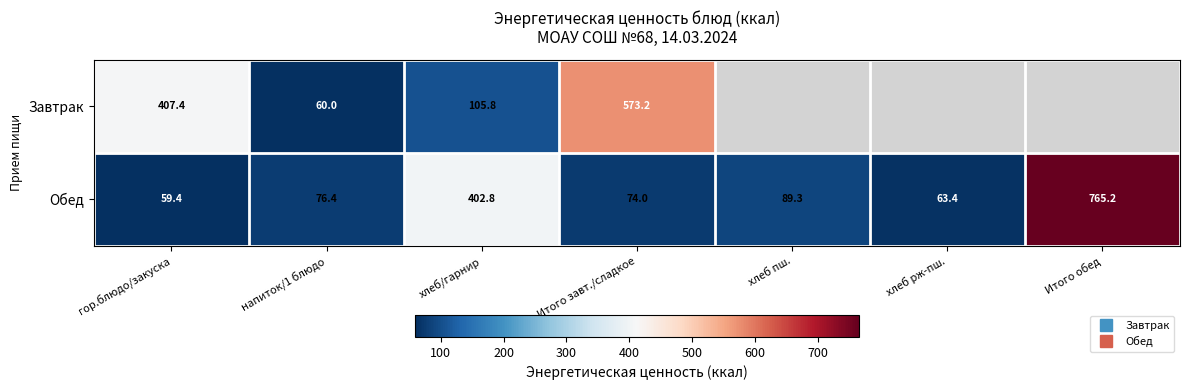

At which label is Завтрак closest to 316?

гор.блюдо/закуска